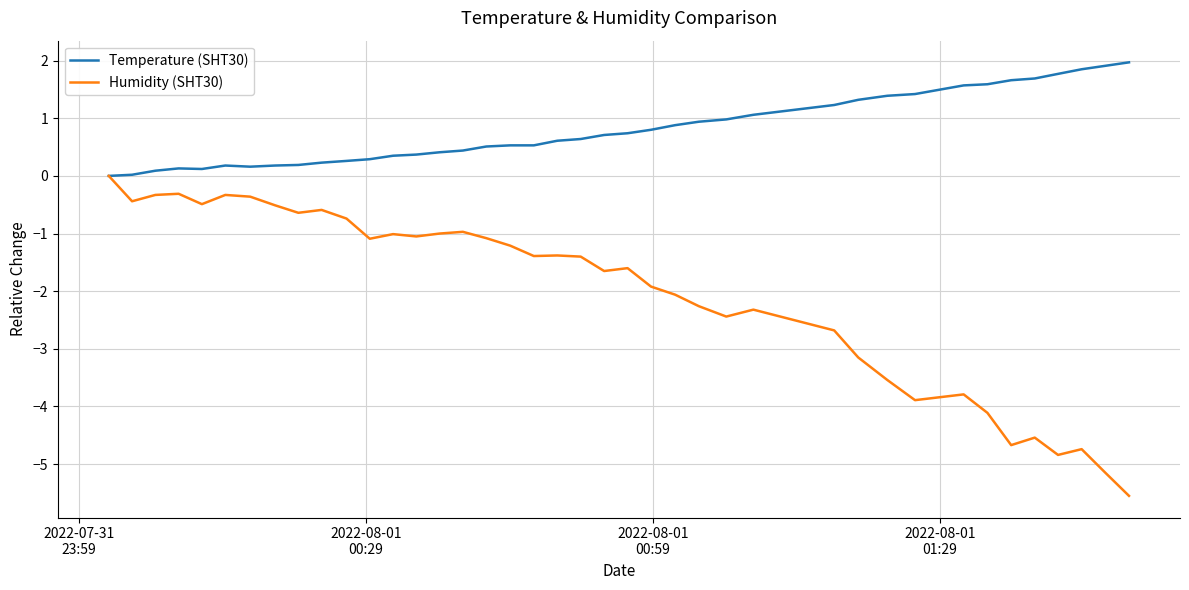

What are all the series names shown in the legend?

Temperature (SHT30), Humidity (SHT30)